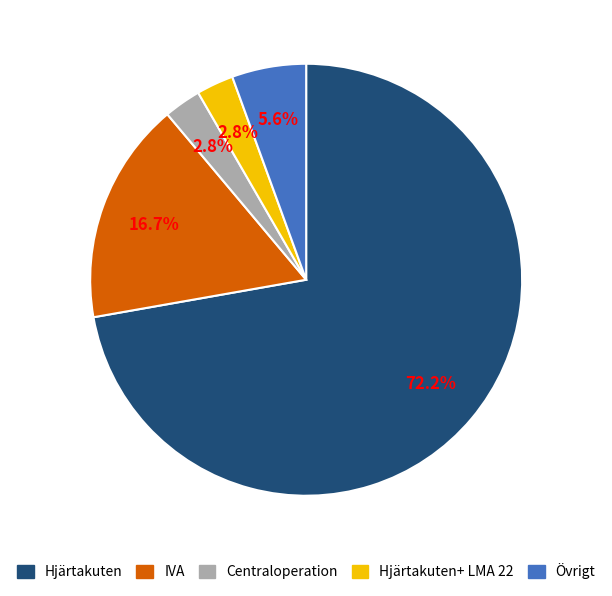

Does any single category account for the majority?

Yes